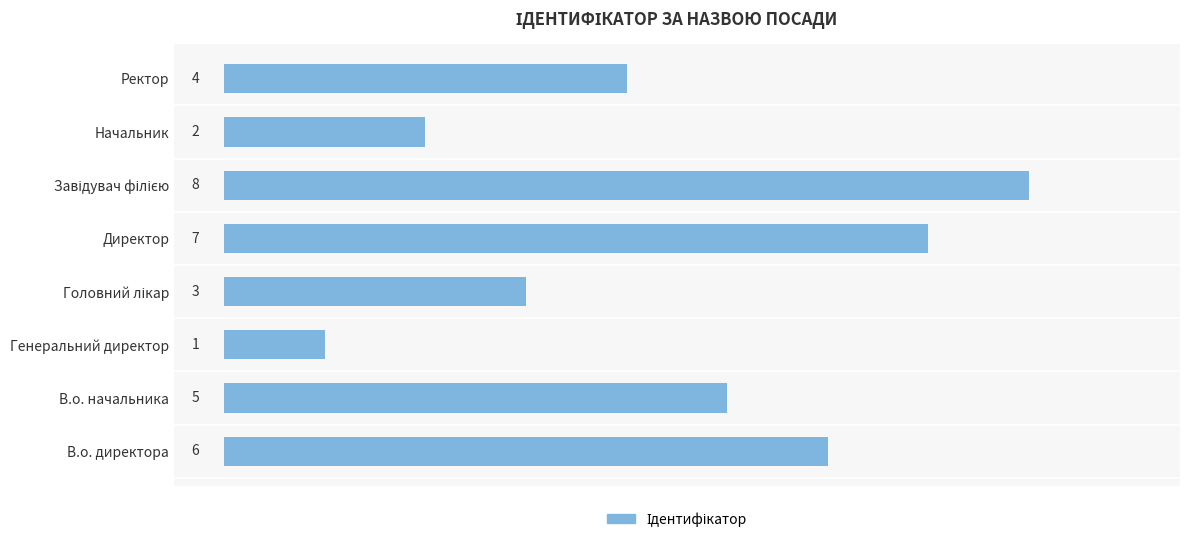

Reading top to bottom, list all the values displayed in this chart.

4	2	8	7	3	1	5	6